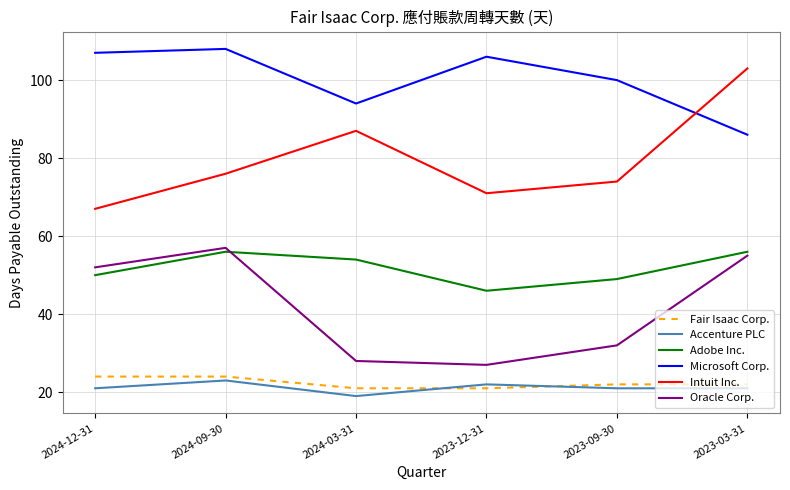

Is this an area chart (filled region under the line)?

No